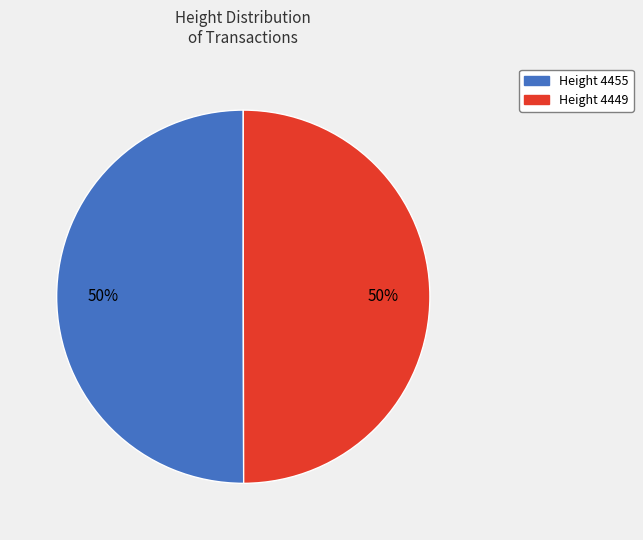

To the nearest percent, what is the average slice percentage?

50%